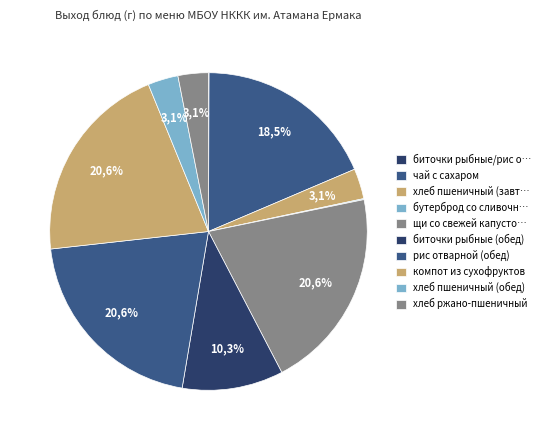

True or false: щи со свежей капустой с картофелем accounts for 34% of the total.

False